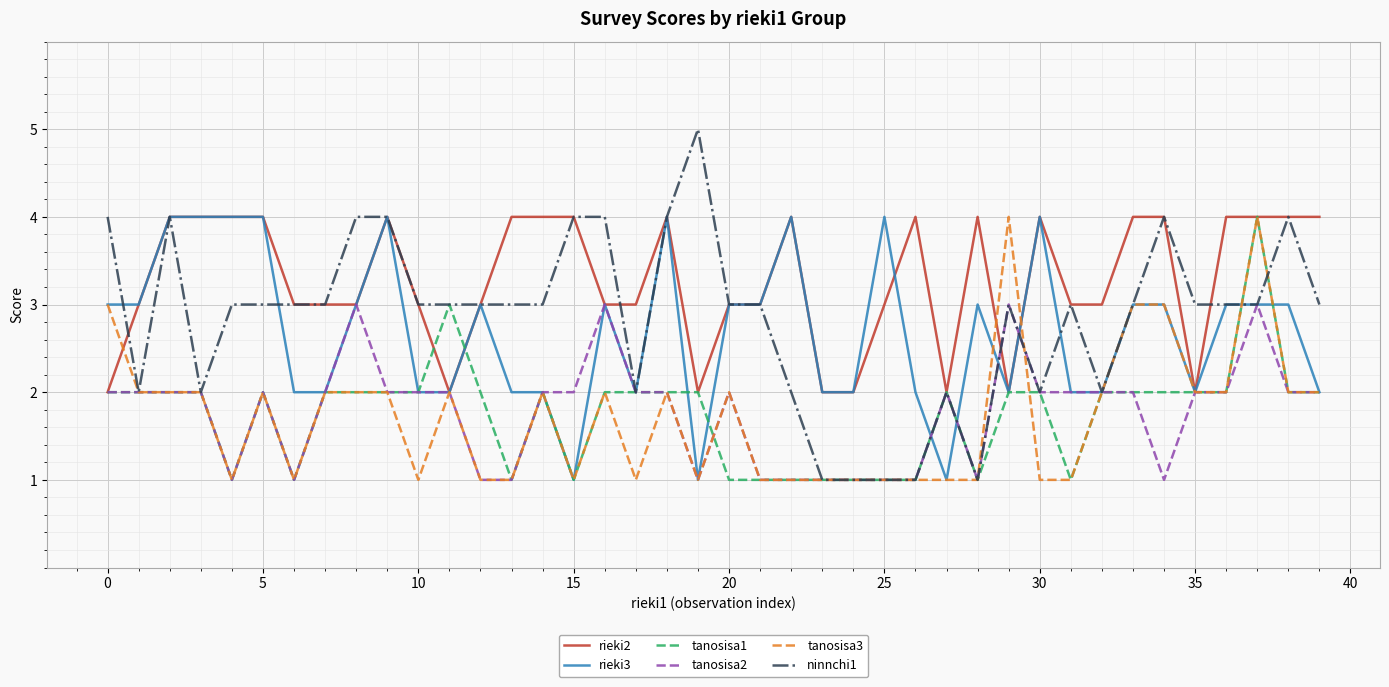

Which series has the widest spread of values?

ninnchi1